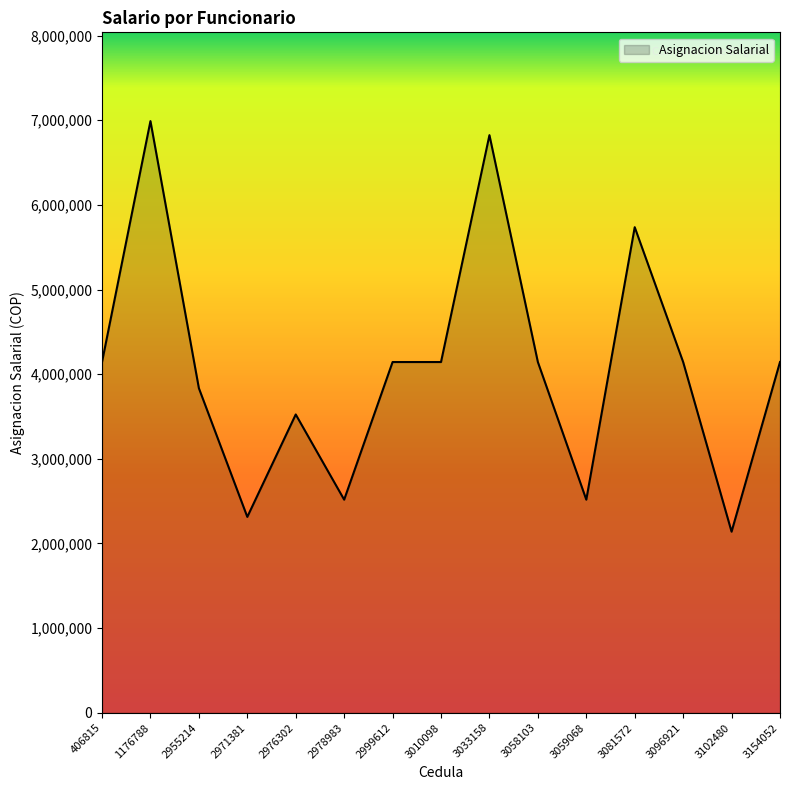

Does the chart display data point markers on the line(s)?

No